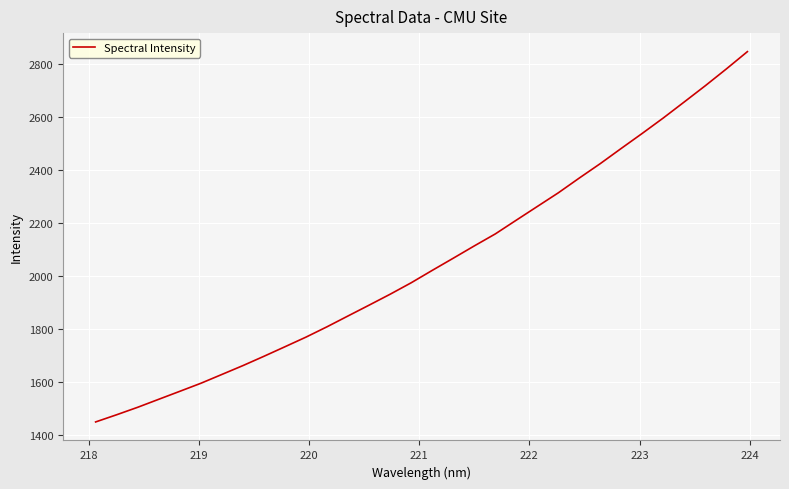

What is the minimum value shown in the chart?

1449.6